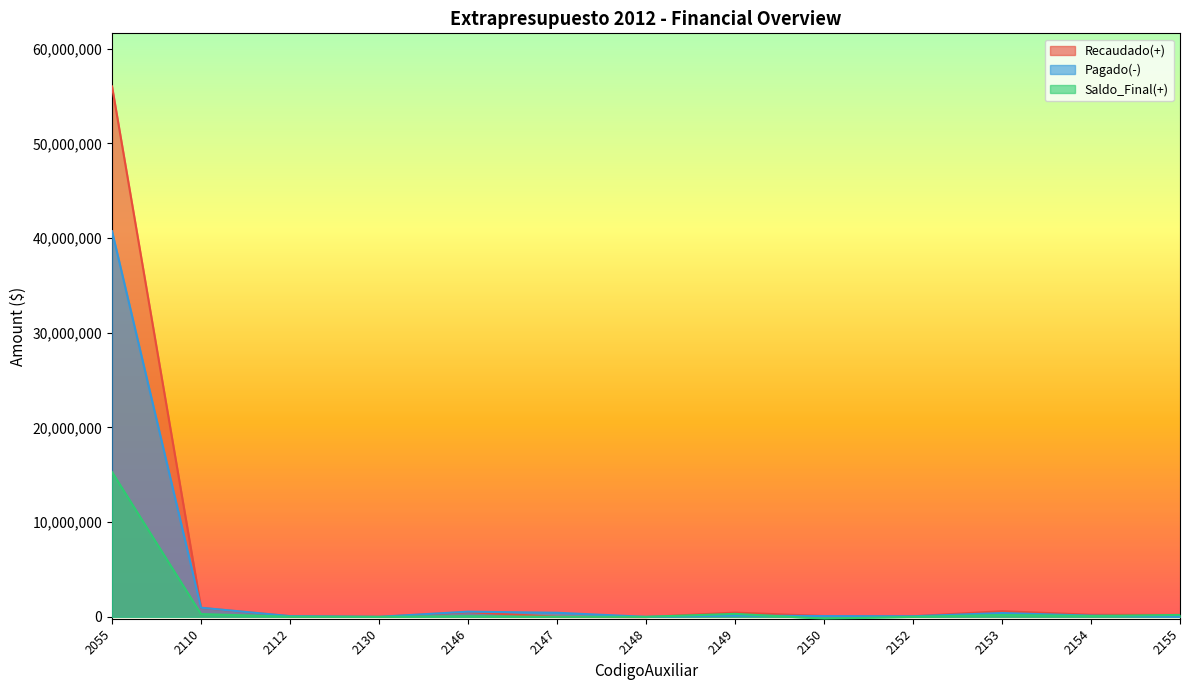

What is the sum of the Saldo_Final(+) values at 2153 and 2155?

396135